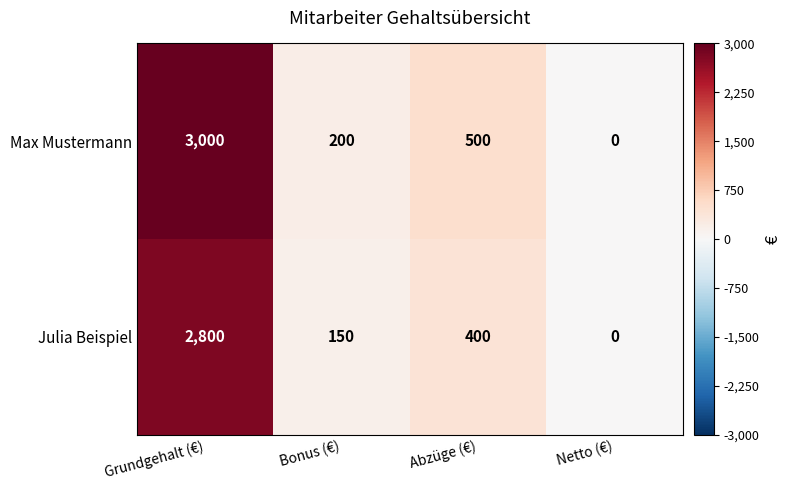

What is the difference between the maximum and second lowest values in the Max Mustermann series?

2800